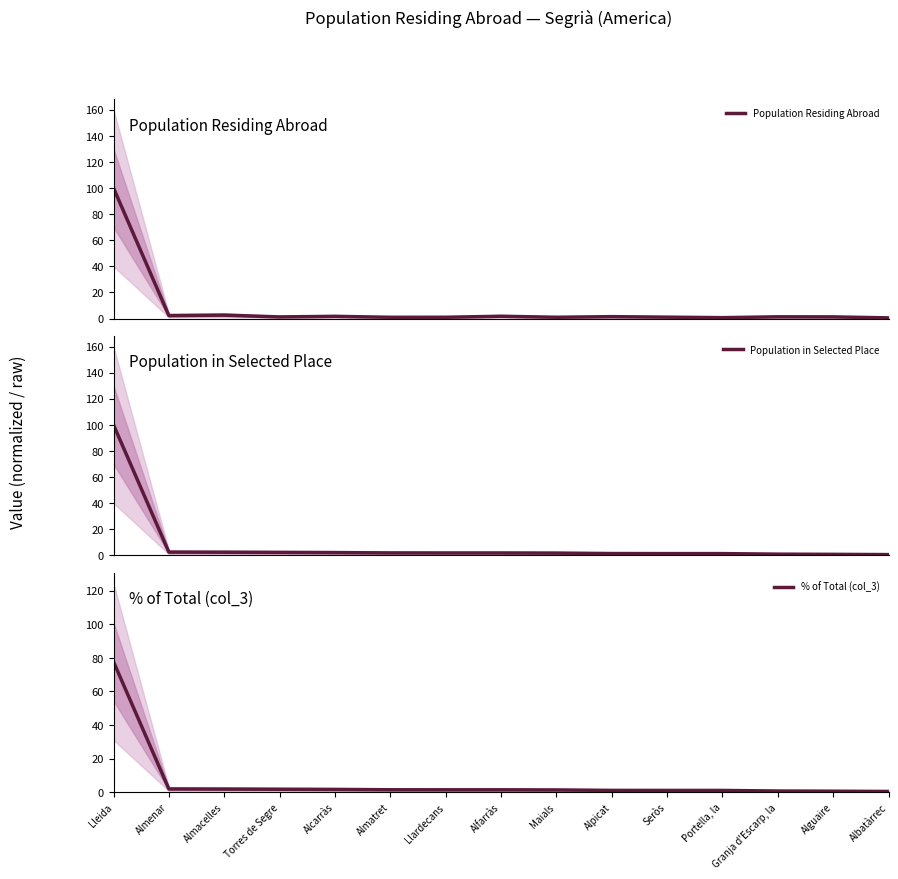

How many categories are shown in the chart?

15